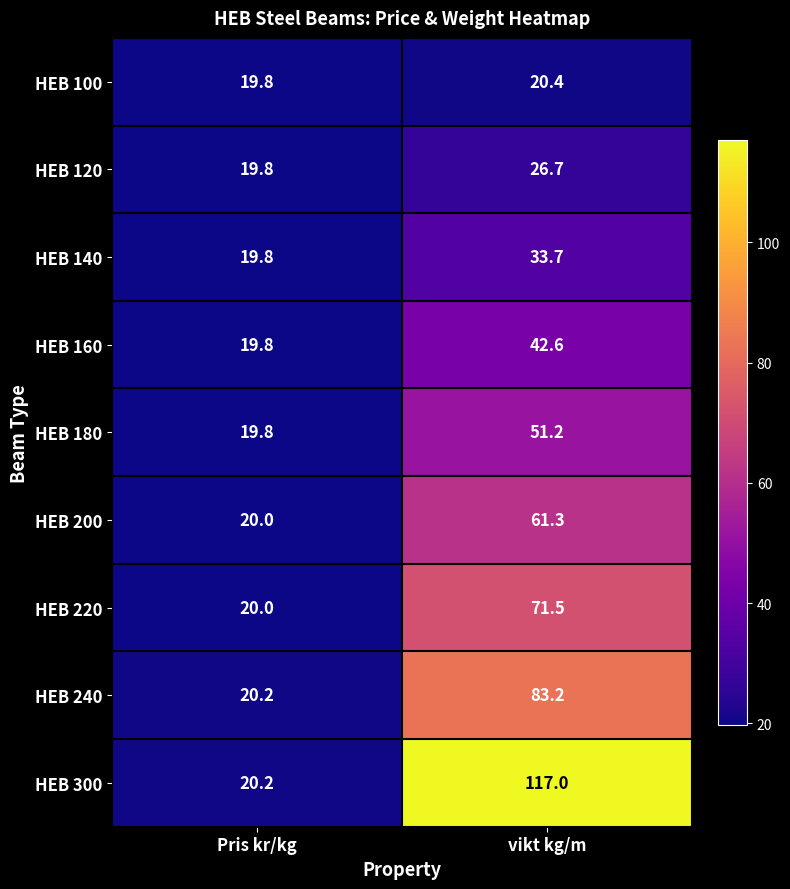

Between Pris kr/kg and vikt kg/m, which series saw the biggest shift?

HEB 300